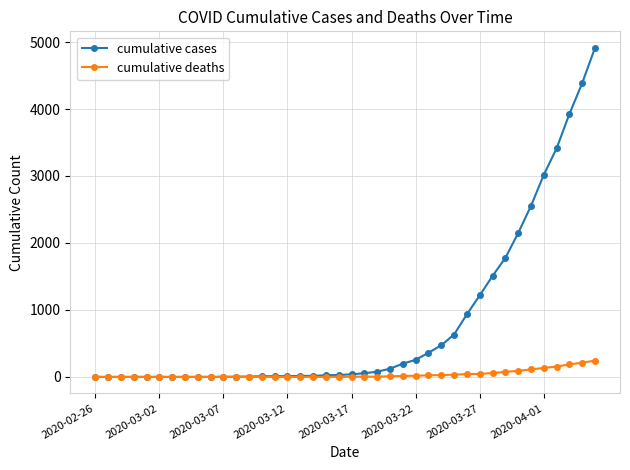

Which series has the largest total across all categories?

cumulative cases